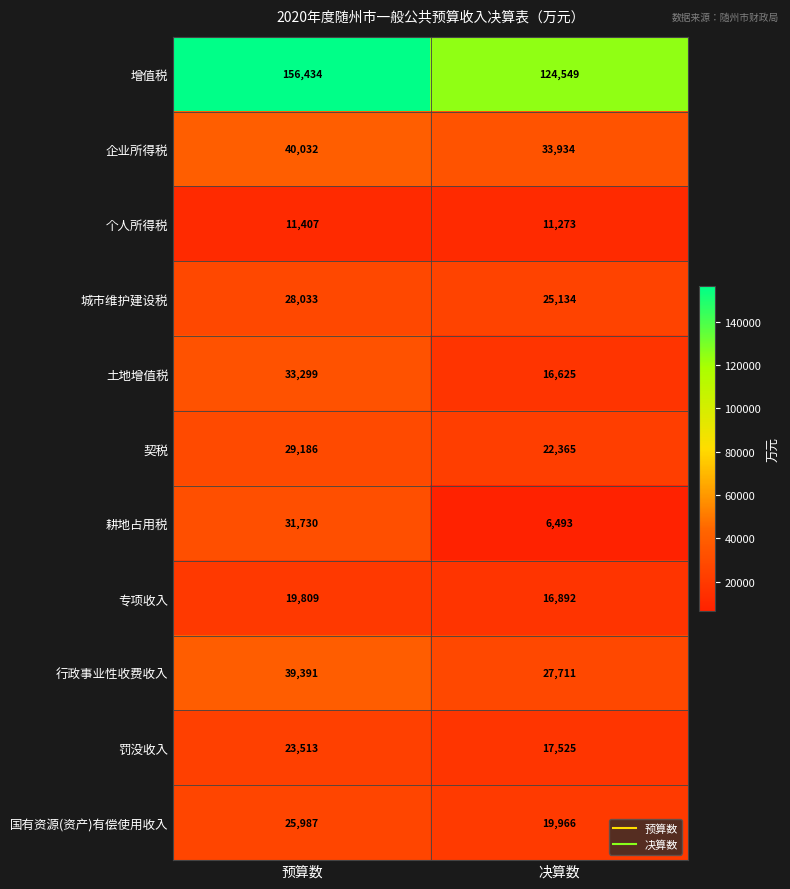

Which series has the largest range (max minus min)?

增值税